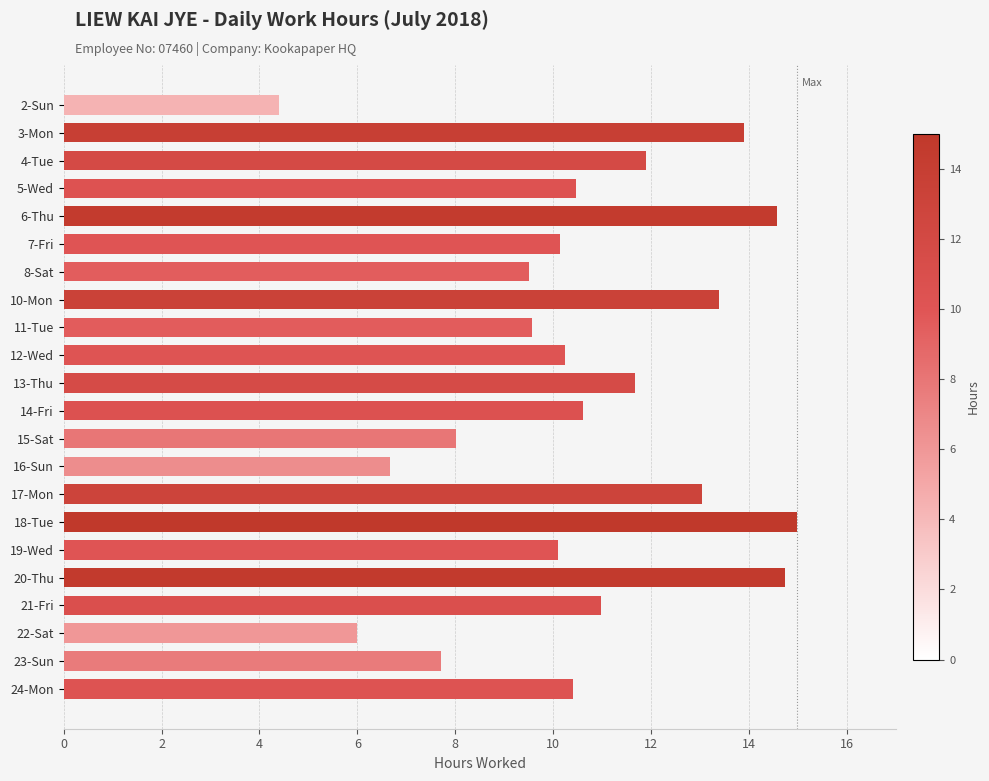

What is the label of the 11th bar from the top?

13-Thu